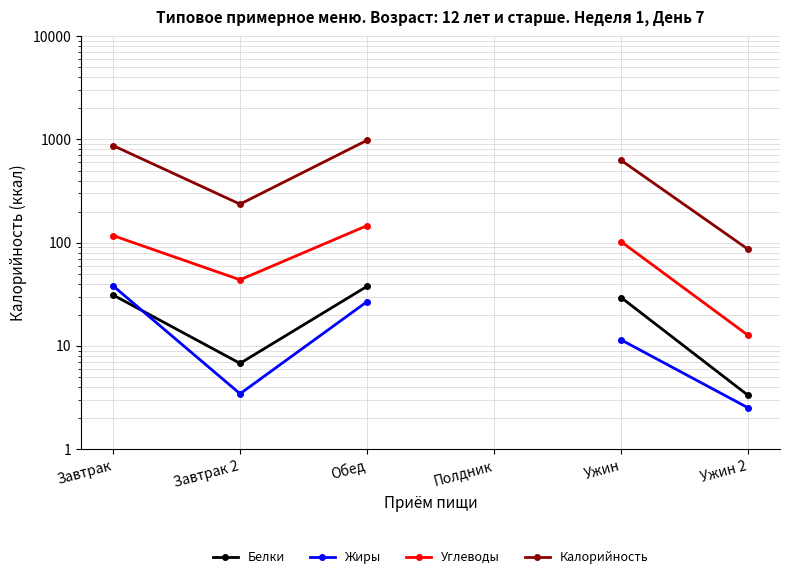

What is the label of the 3rd point from the left?

Обед